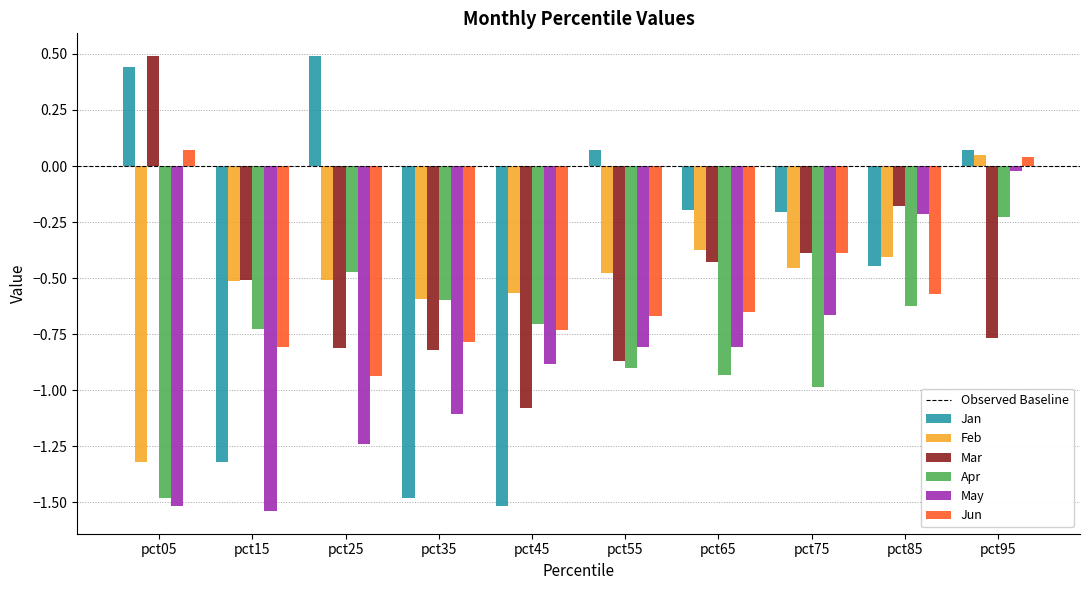

What is the difference between the maximum and minimum values in the Apr series?

1.3